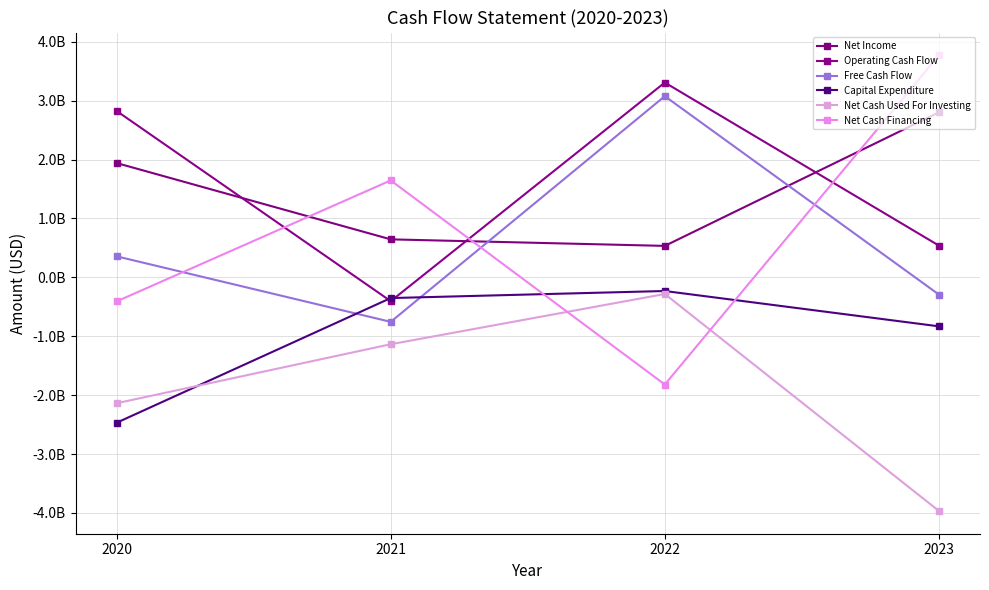

Is this an area chart (filled region under the line)?

No